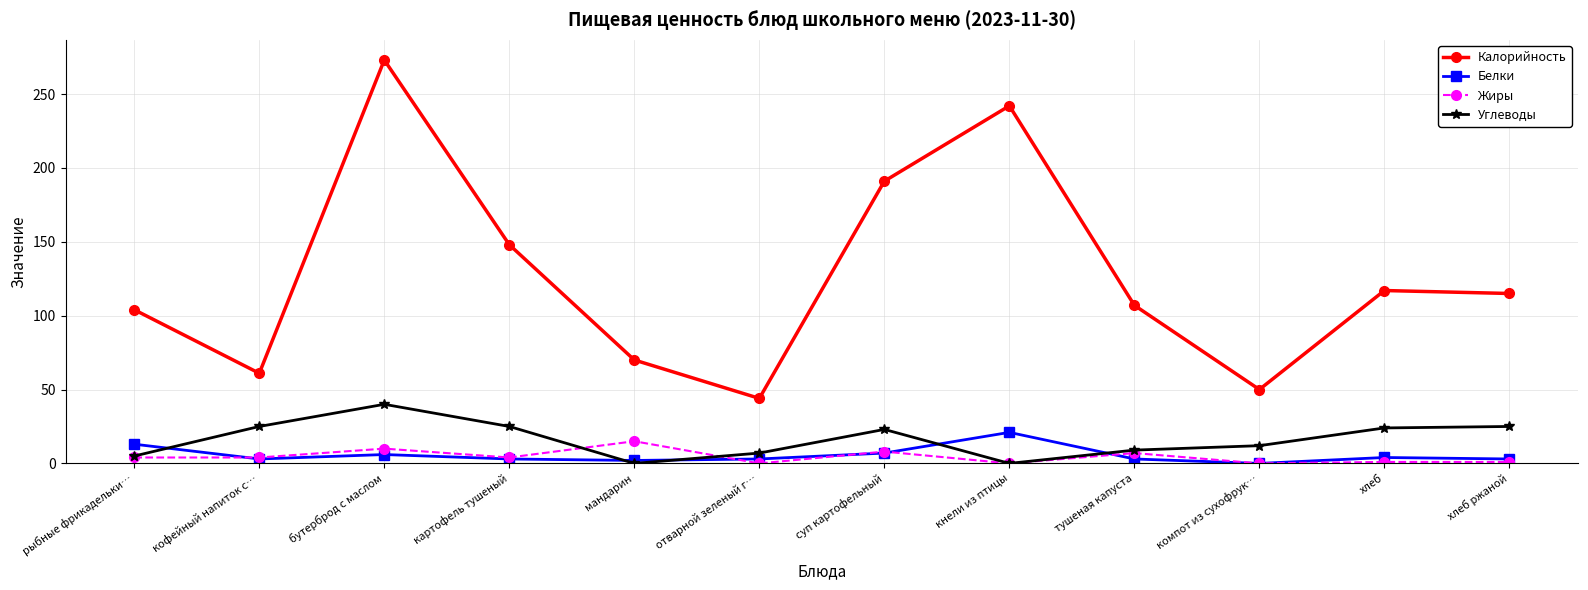

What is the average value of the Углеводы series?

16